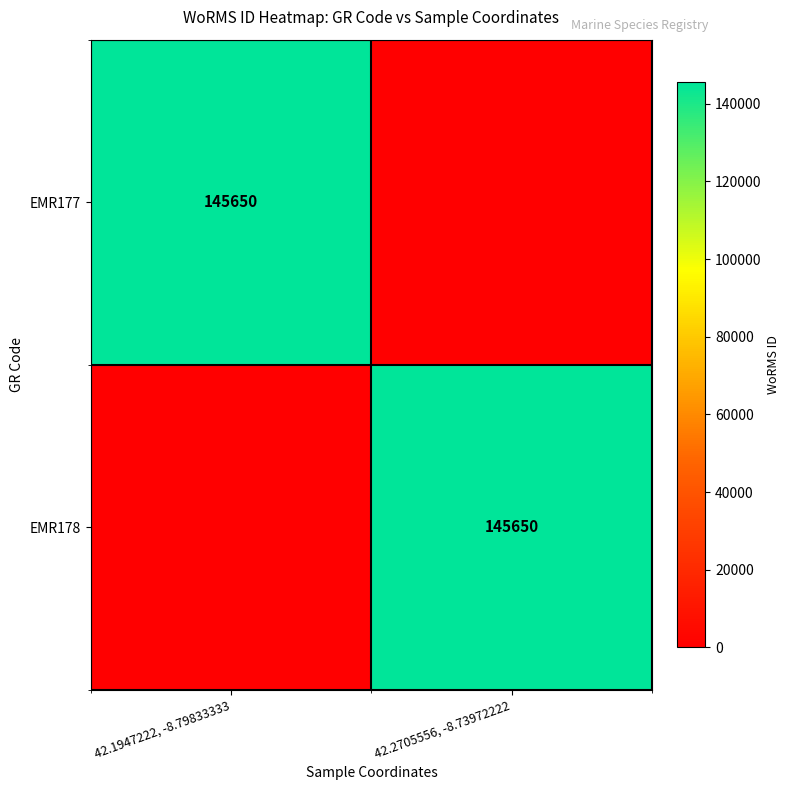

How many categories are shown in the chart?

2